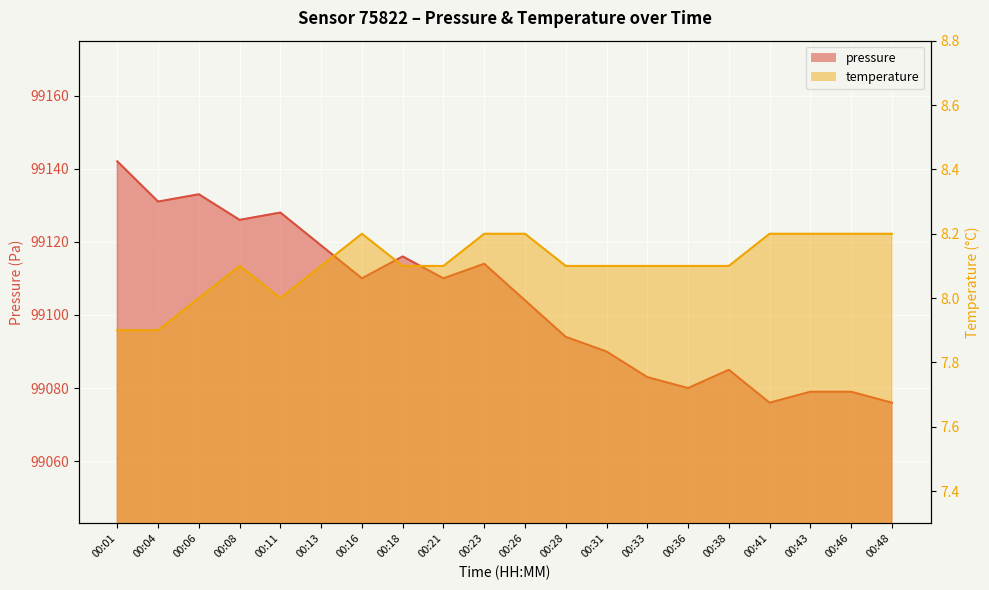

True or false: temperature has a value of 5.2 at 00:31.

False